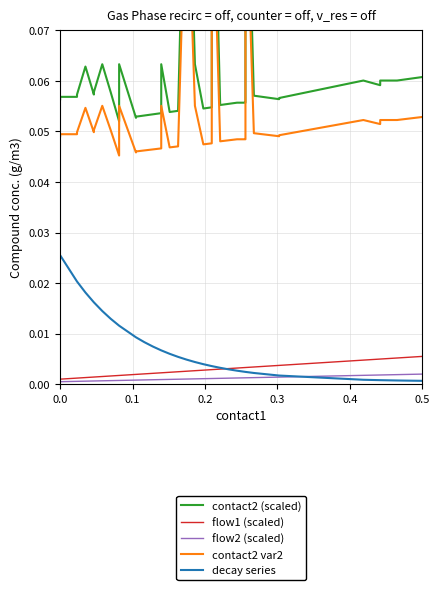

True or false: flow2 (scaled) has more than 0 points higher than both neighbors.

False